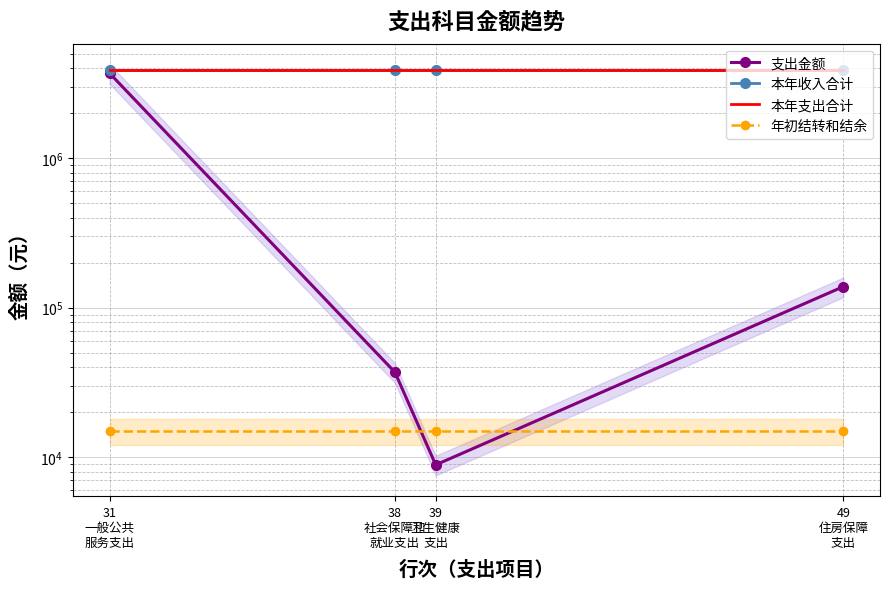

Reading left to right, what are all the values shown in this chart?

支出金额: 31
一般公共
服务支出=3698777.5	38
社会保障和
就业支出=36980.0	39
卫生健康
支出=8880.0	49
住房保障
支出=138276.0
本年收入合计: 31
一般公共
服务支出=3867913.5	38
社会保障和
就业支出=3867913.5	39
卫生健康
支出=3867913.5	49
住房保障
支出=3867913.5
本年支出合计: 31
一般公共
服务支出=3882913.5	38
社会保障和
就业支出=3882913.5	39
卫生健康
支出=3882913.5	49
住房保障
支出=3882913.5
年初结转和结余: 31
一般公共
服务支出=15000.0	38
社会保障和
就业支出=15000.0	39
卫生健康
支出=15000.0	49
住房保障
支出=15000.0